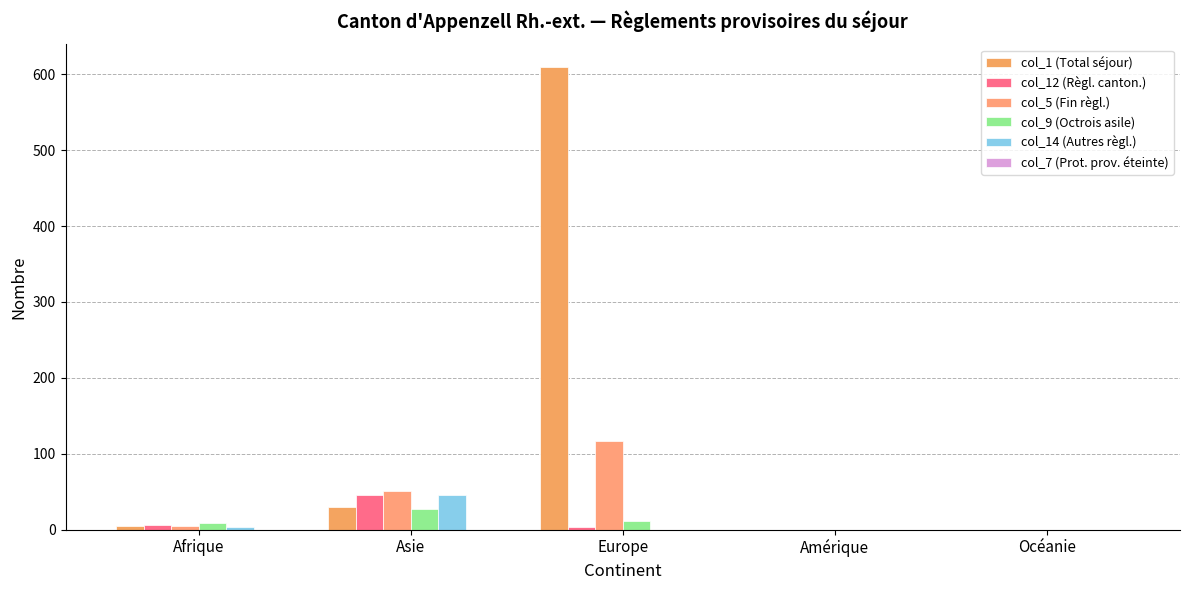

Are the bars horizontal?

No